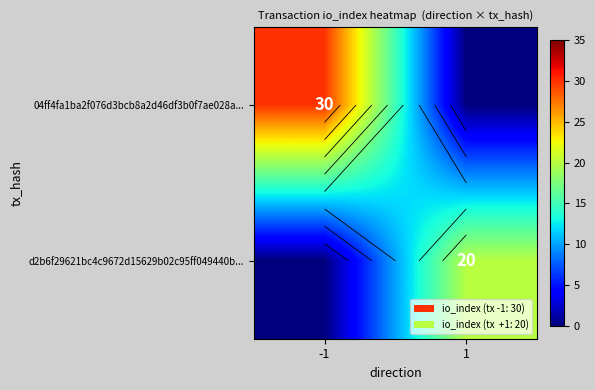

True or false: d2b6f29621bc4c9672d15629b02c95ff049440b... has a value of 0 at -1.

True